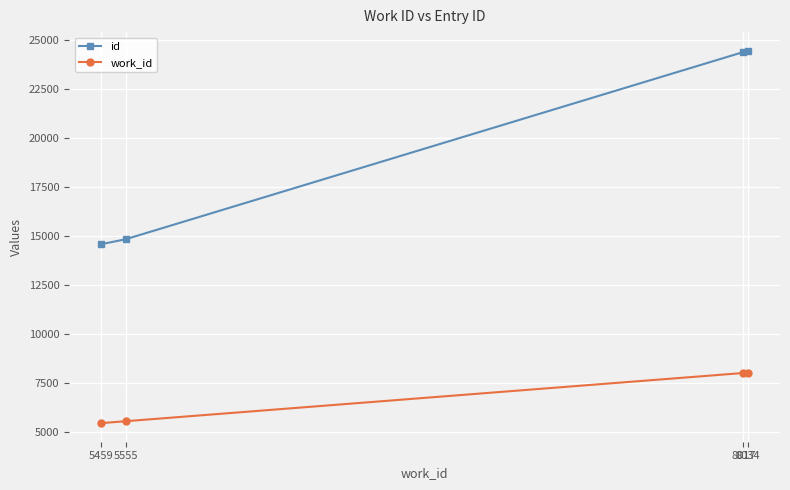

What is the greatest value displayed?

24464